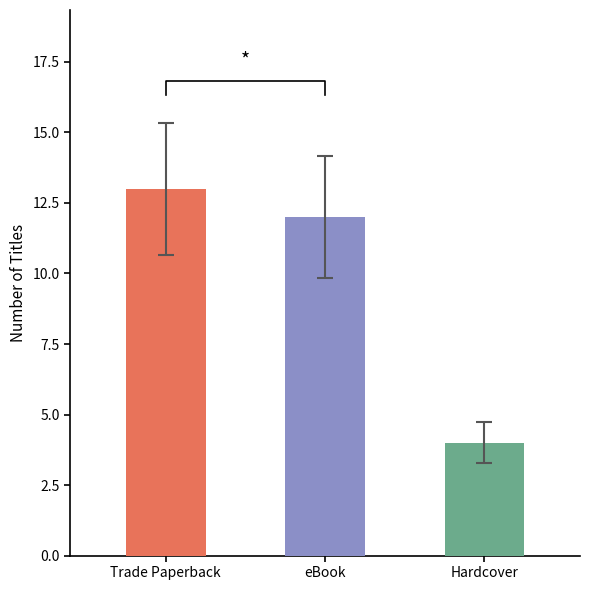

How many data points are less than 9?

1